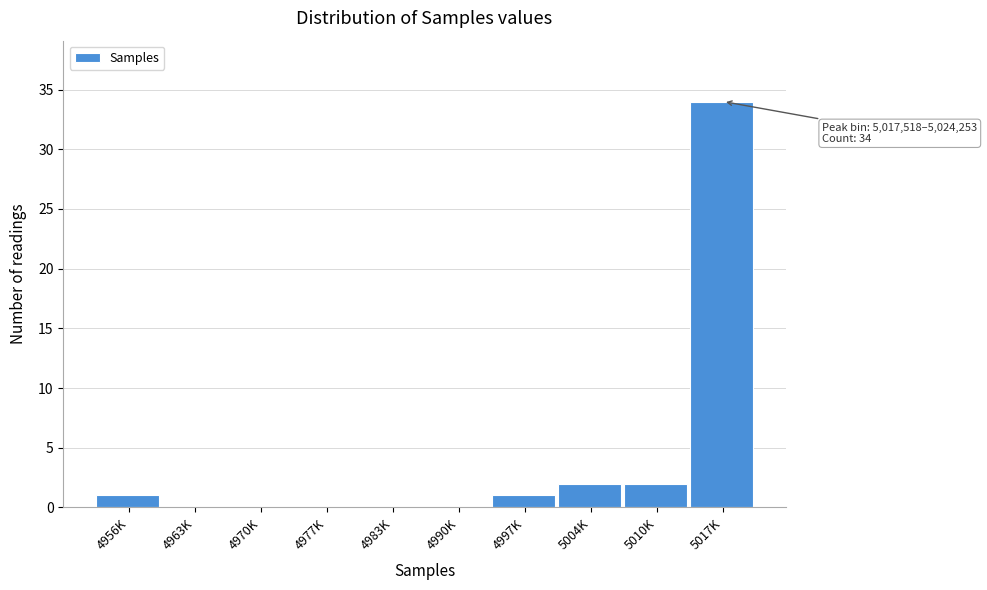

Reading left to right, transcribe all the data shown in this chart.

4956K=1	4963K=0	4970K=0	4977K=0	4983K=0	4990K=0	4997K=1	5004K=2	5010K=2	5017K=34